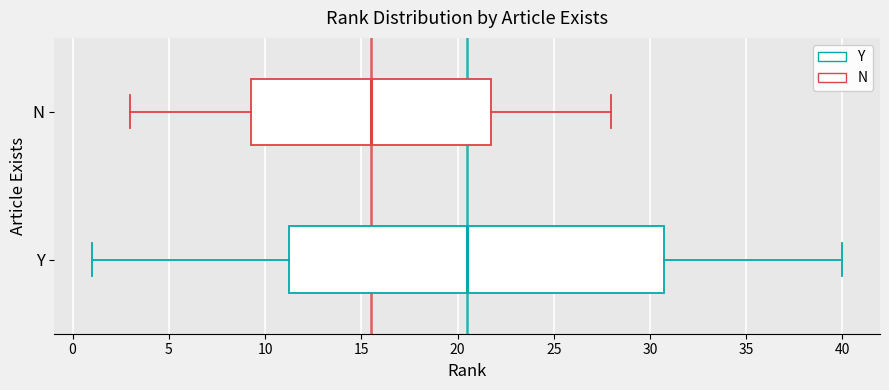

Comparing the boxes themselves (not the whiskers), which one is the widest?

Y